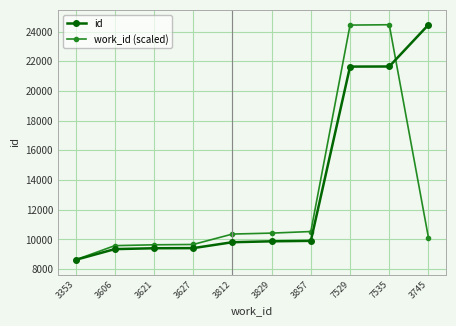

At which label does id reach its minimum?

3353